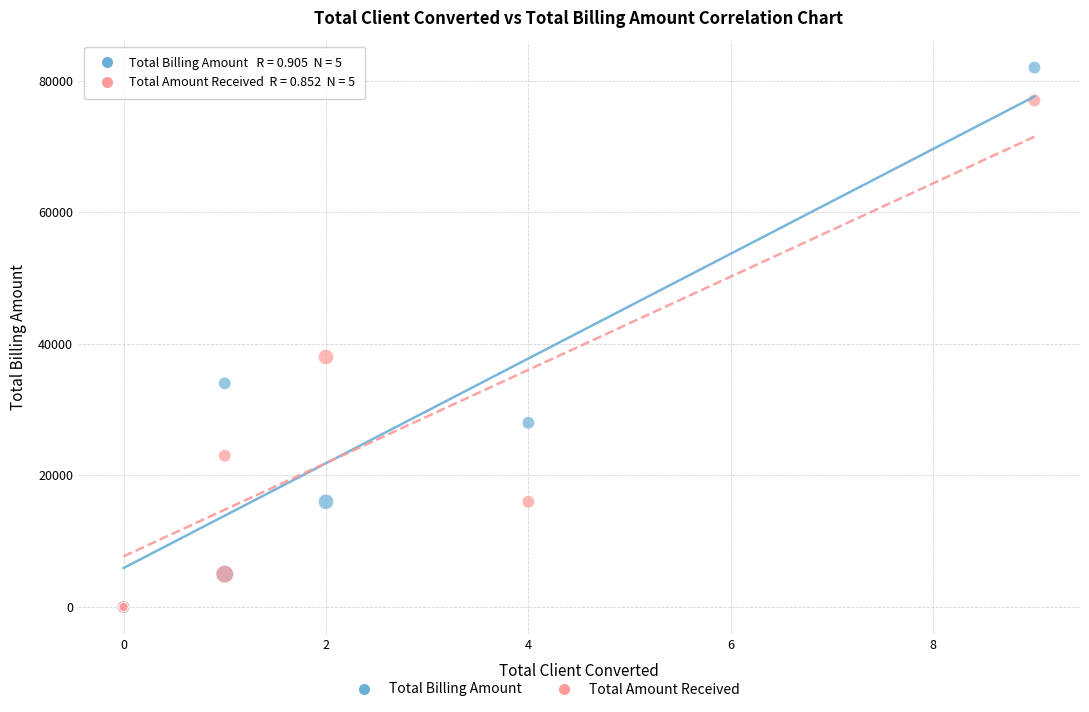

Which series has the widest spread of Y values?

Total Billing Amount